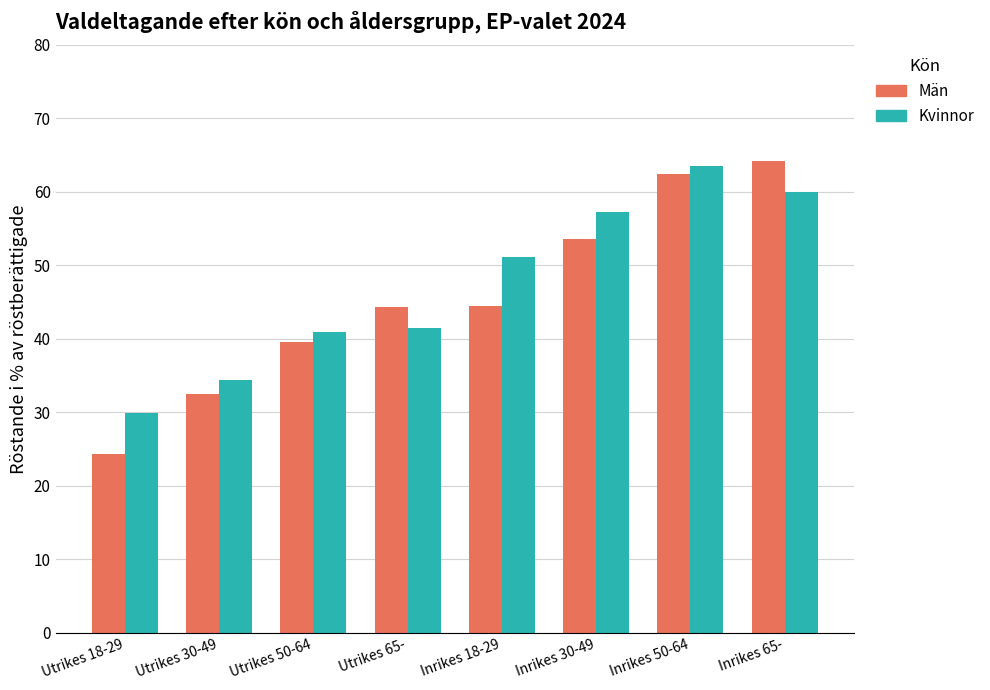

Which series has the largest range (max minus min)?

Män